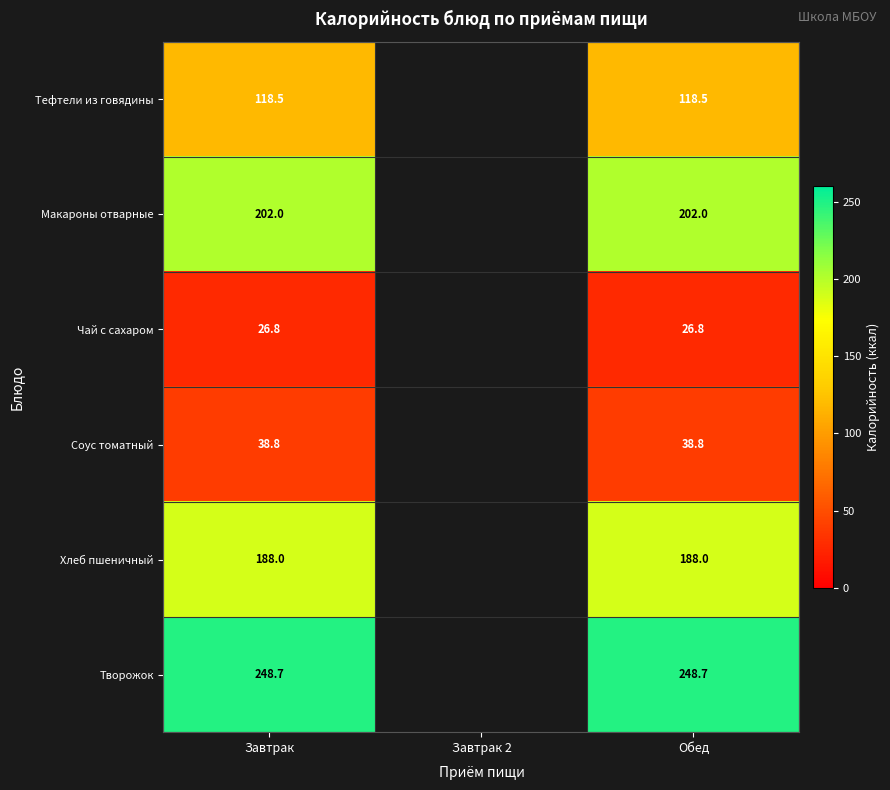

Rank the series at Обед from lowest to highest value.

Чай с сахаром, Соус томатный, Тефтели из говядины, Хлеб пшеничный, Макароны отварные, Творожок